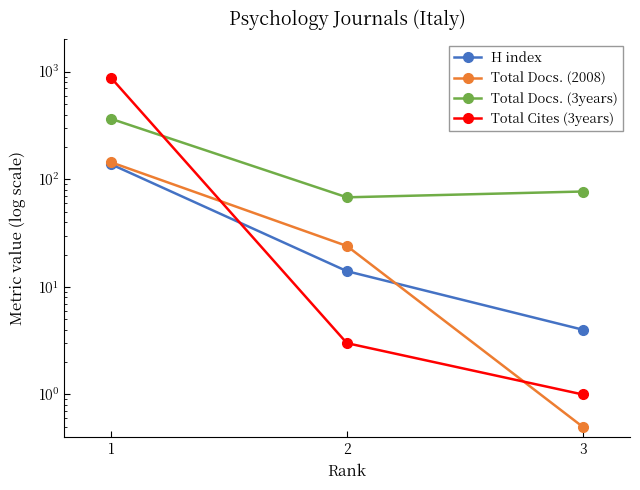

True or false: Total Docs. (3years) has a value of 44.3 at 3.

False